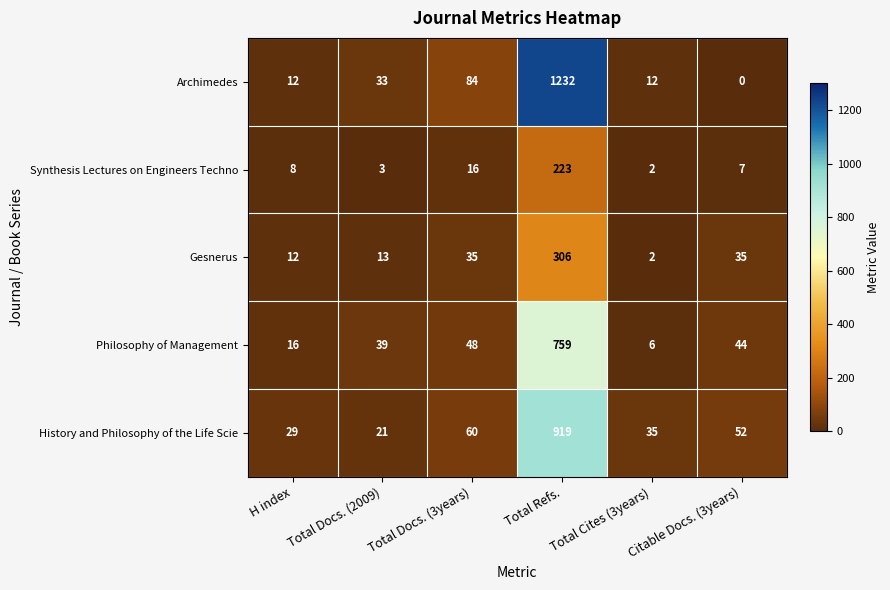

At which category is the sum across all series the highest?

Total Refs.